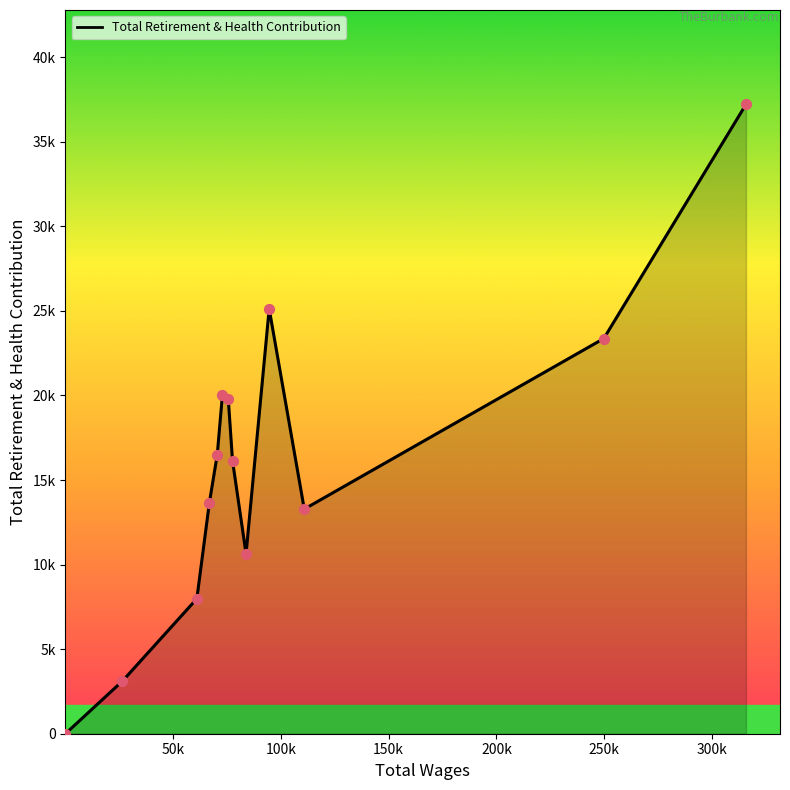

Is this an area chart (filled region under the line)?

Yes